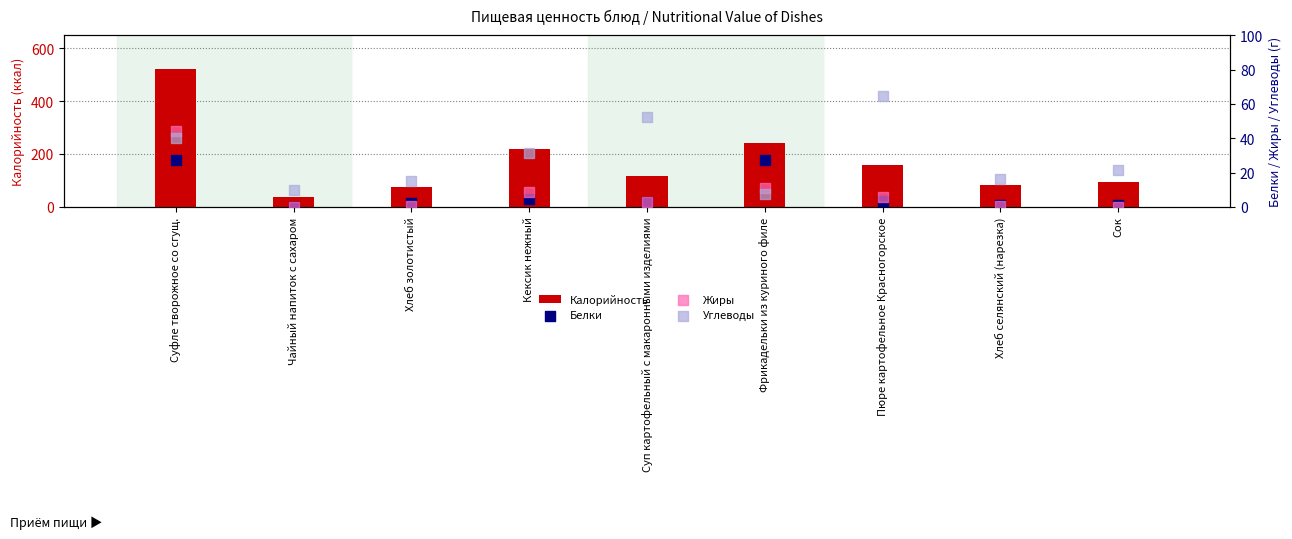

What are all the series names shown in the legend?

Калорийность, Белки, Жиры, Углеводы